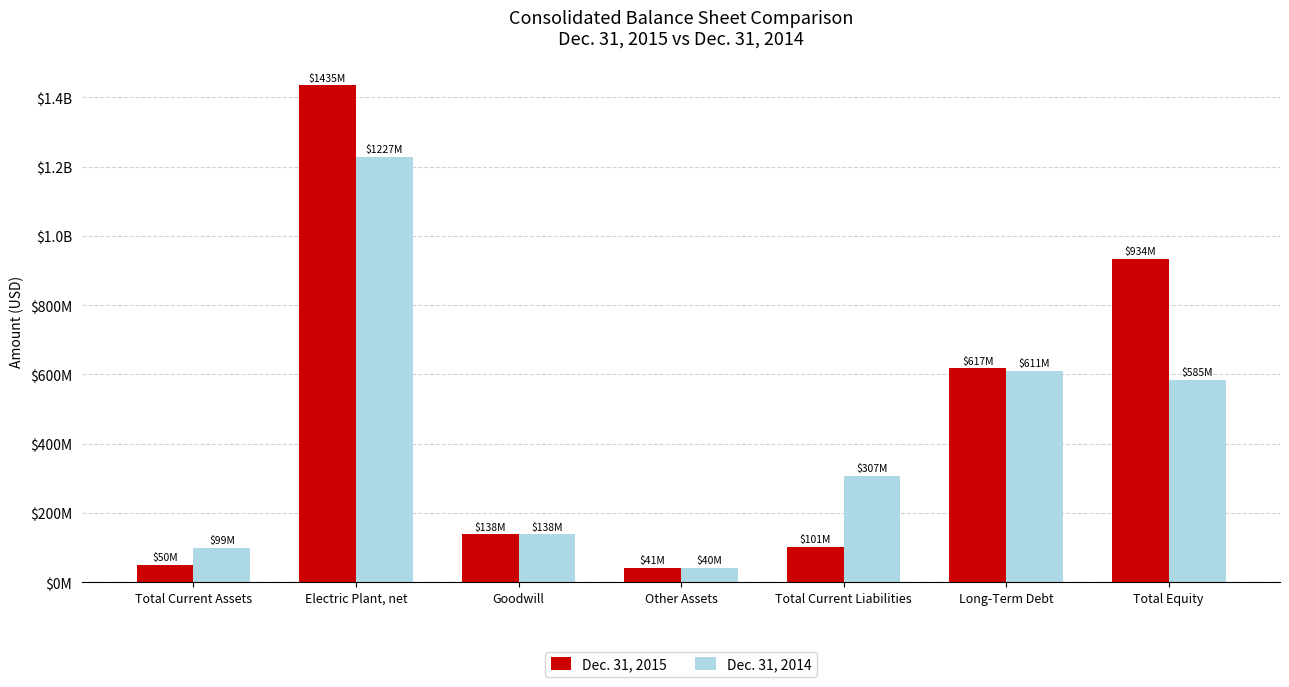

What is the sum of all Dec. 31, 2015 values?

3316717000